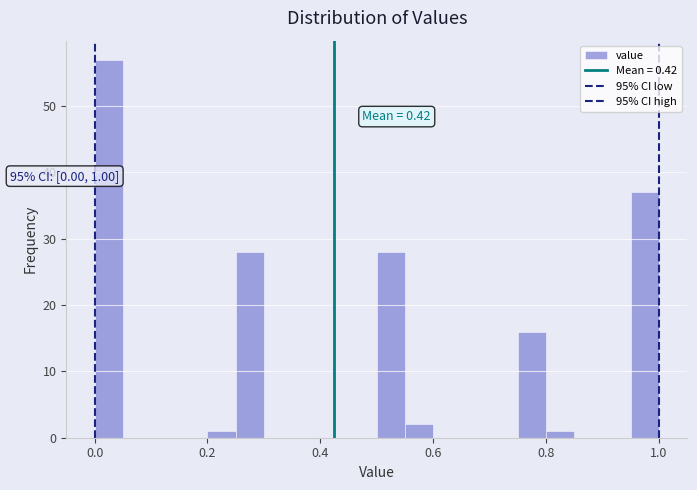

Around what value on the x-axis is the tallest bar? Give the approximate position of its centre, as read against the axis.

0.02